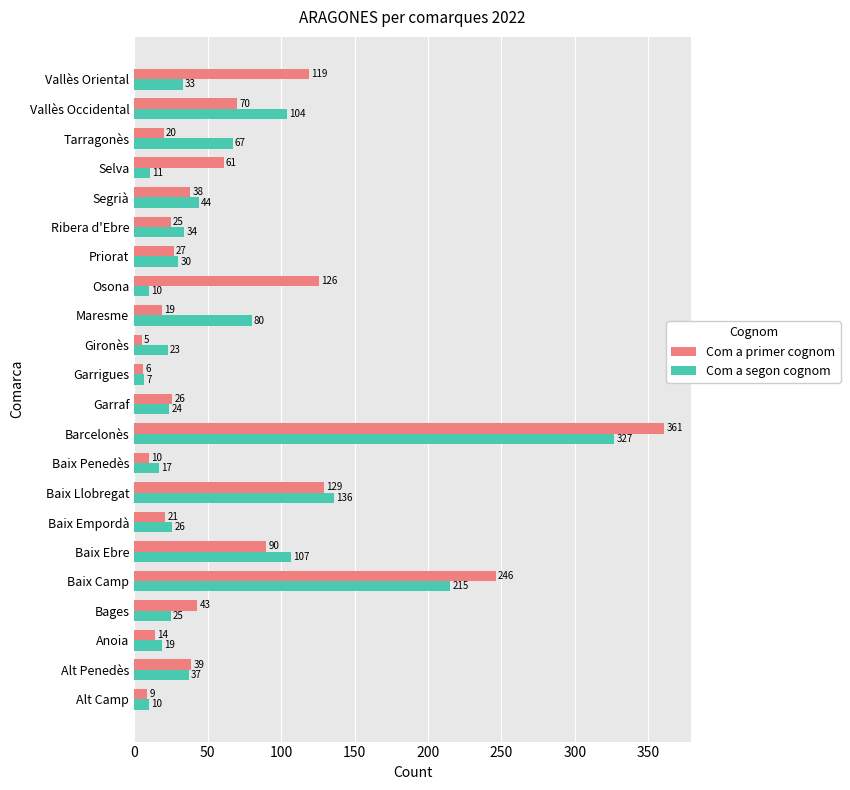

Which series changed the most between Gironès and Maresme?

Com a segon cognom